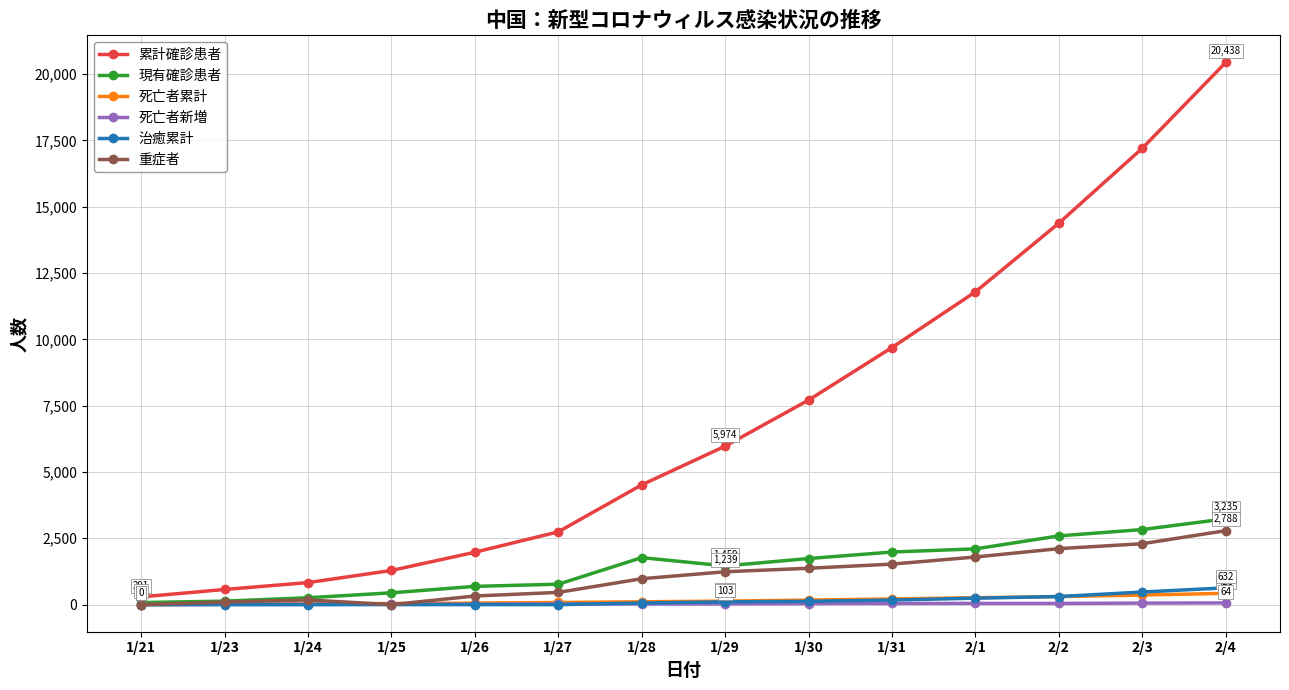

What is the difference between the highest and lowest values at 1/24?

830